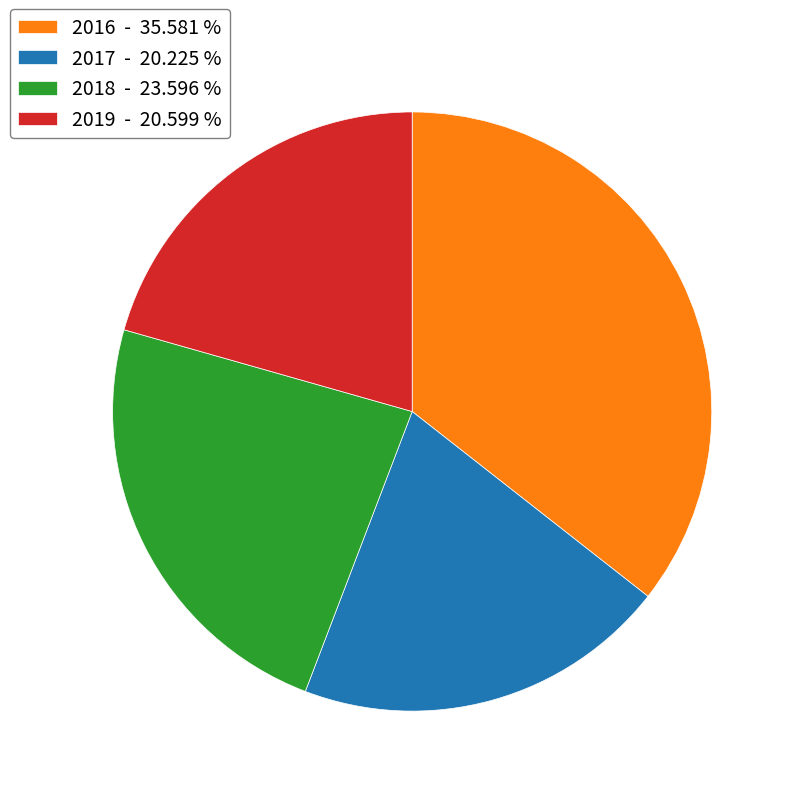

How many slices are in this pie chart?

4